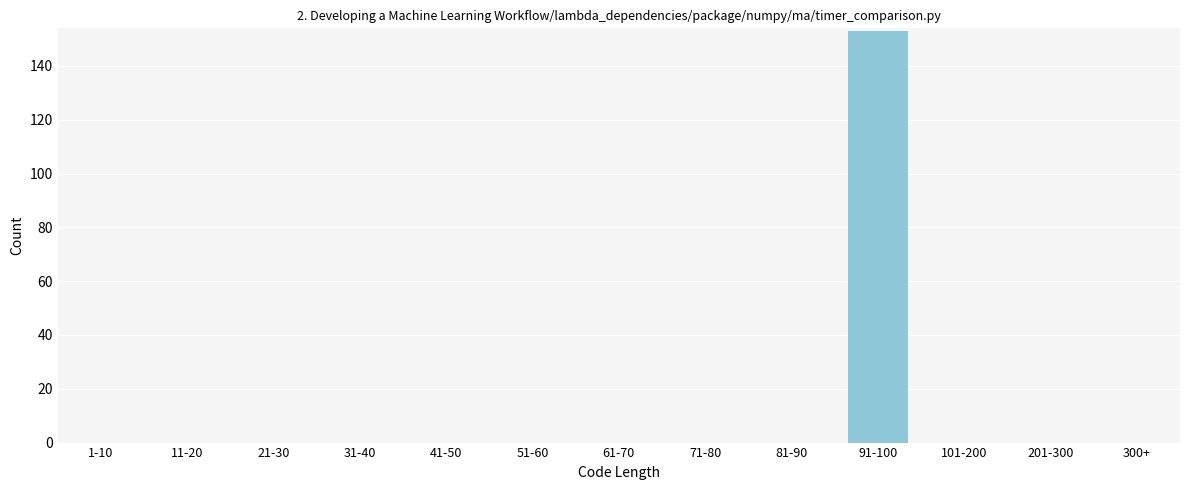

Reading left to right, list all the values displayed in this chart.

1-10=0	11-20=0	21-30=0	31-40=0	41-50=0	51-60=0	61-70=0	71-80=0	81-90=0	91-100=153	101-200=0	201-300=0	300+=0